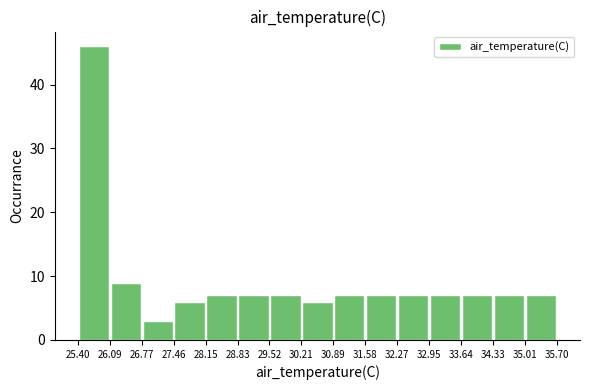

Which range on the x-axis has the tallest bar?

25.40 to 26.09